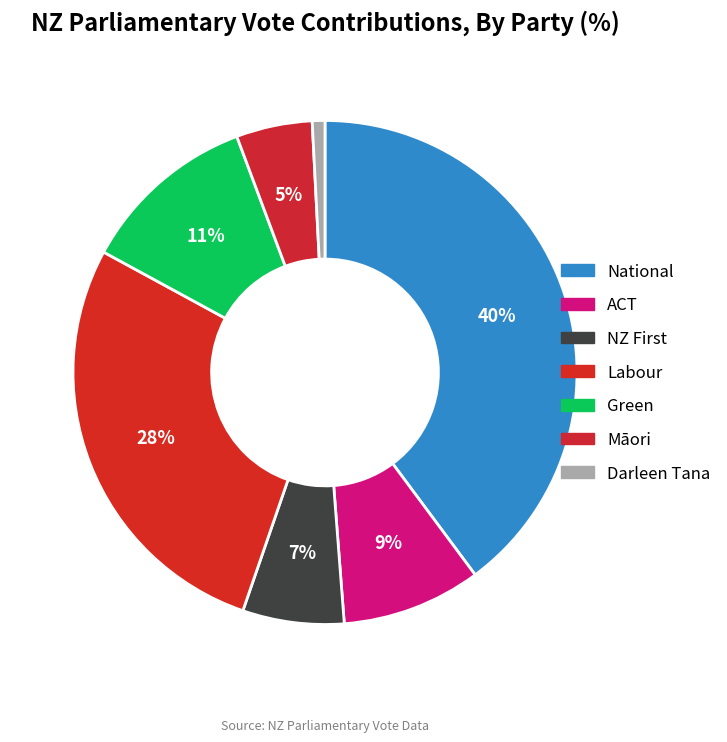

What is the ratio of the value at ACT to the value at National?

0.2